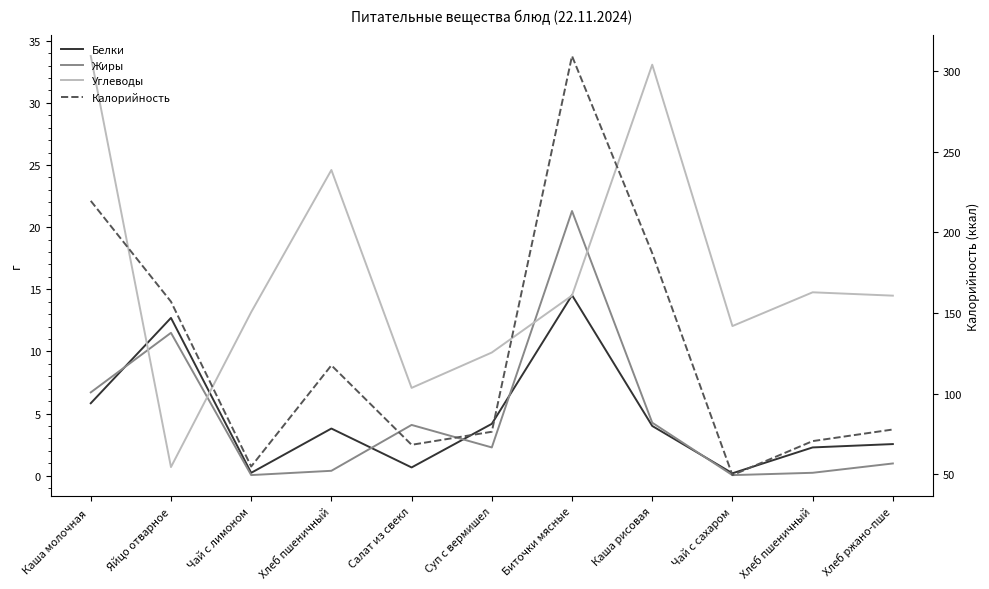

Between Чай с сахаром and Яйцо отварное, which is larger?

Яйцо отварное